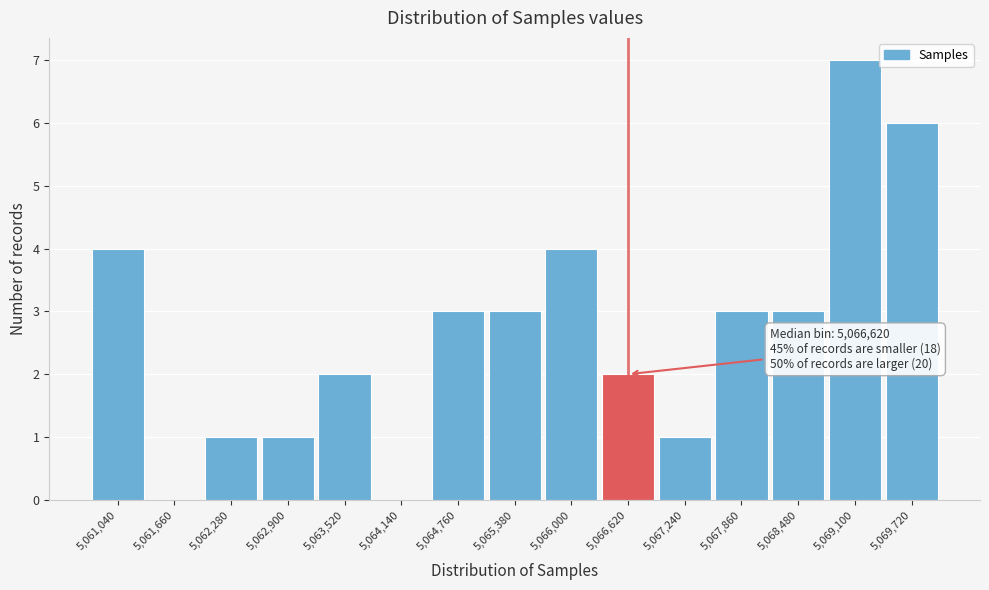

Reading left to right, what are all the values shown in this chart?

5,061,040=4	5,061,660=0	5,062,280=1	5,062,900=1	5,063,520=2	5,064,140=0	5,064,760=3	5,065,380=3	5,066,000=4	5,066,620=2	5,067,240=1	5,067,860=3	5,068,480=3	5,069,100=7	5,069,720=6